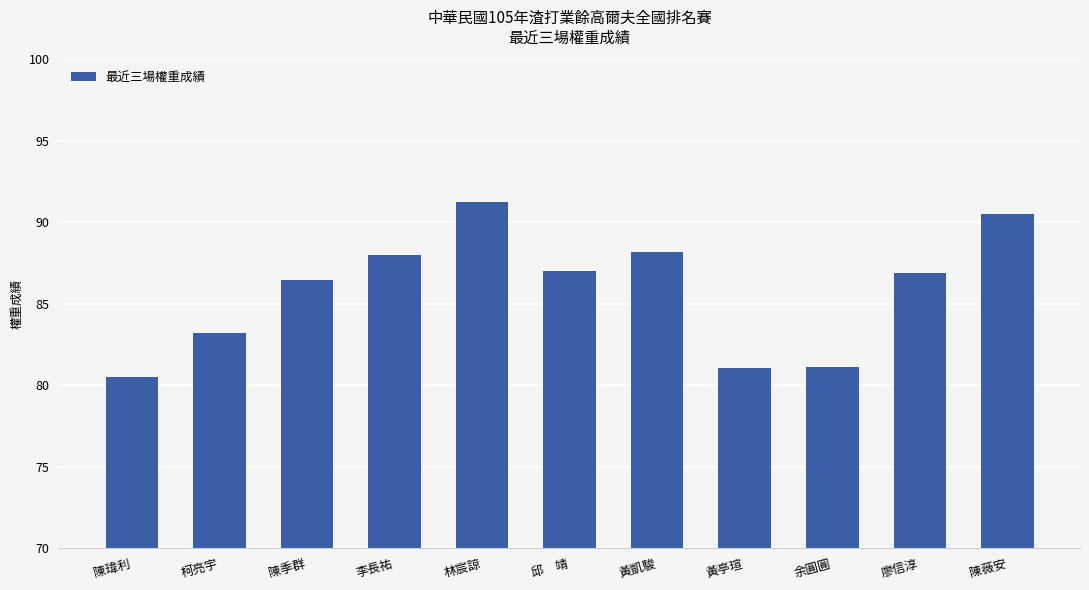

What is the approximate value at 邱　靖?

87.0